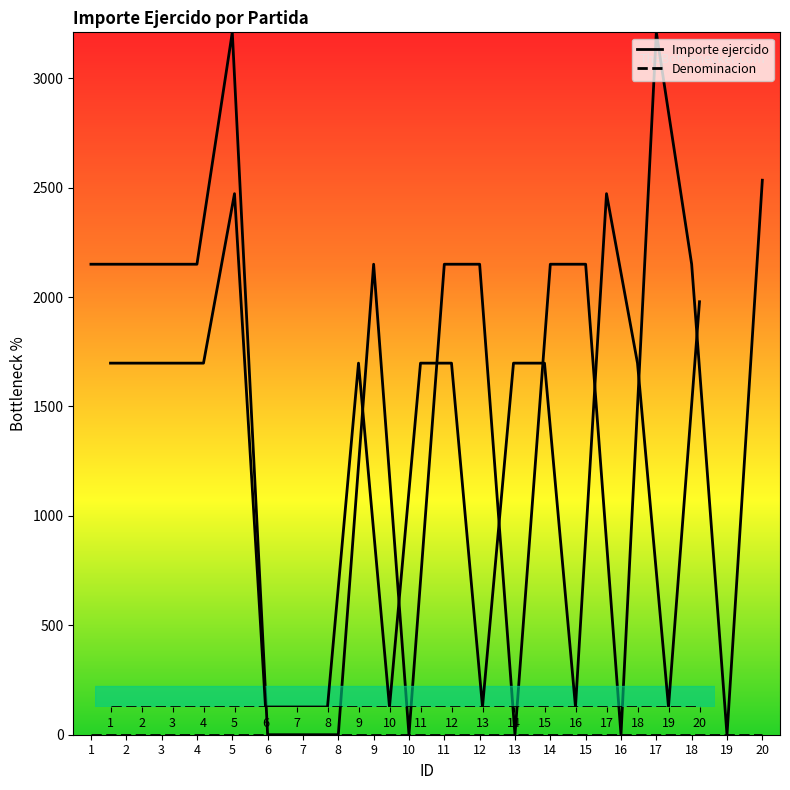

What is the greatest value displayed?

3209.9